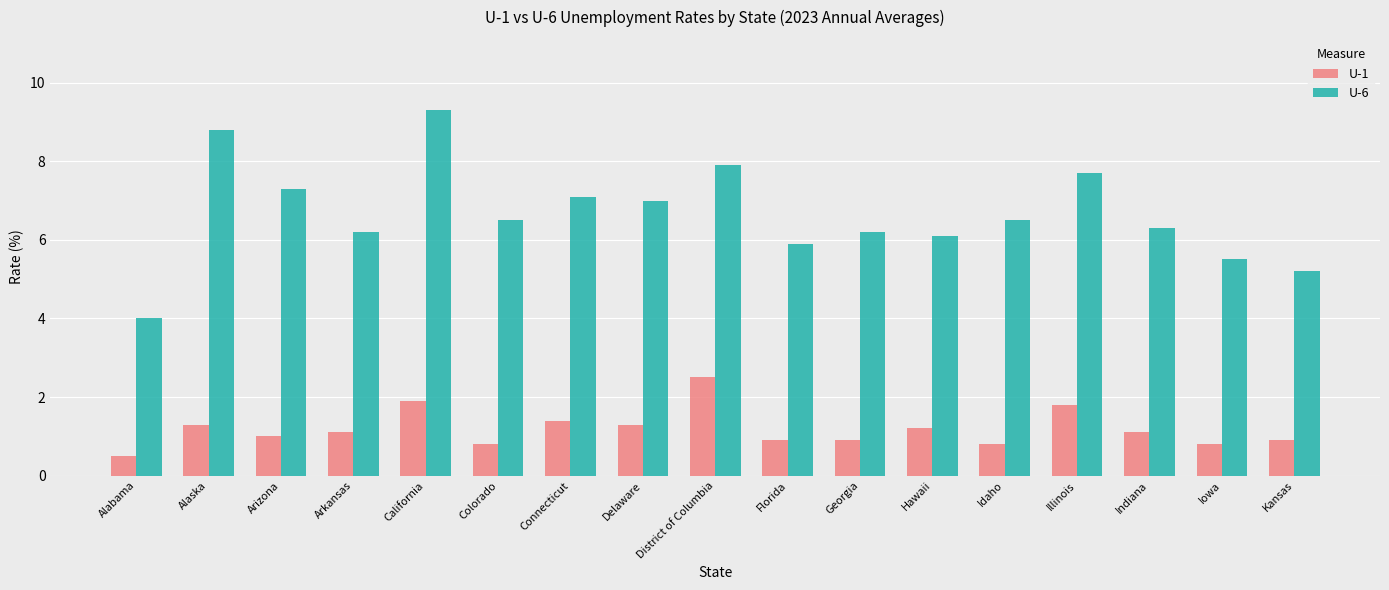

How many groups of bars are there?

17